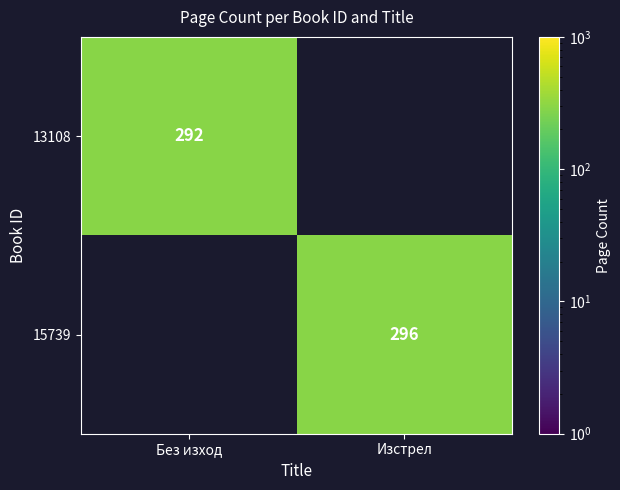

Which has a higher value, Без изход or Изстрел?

Изстрел